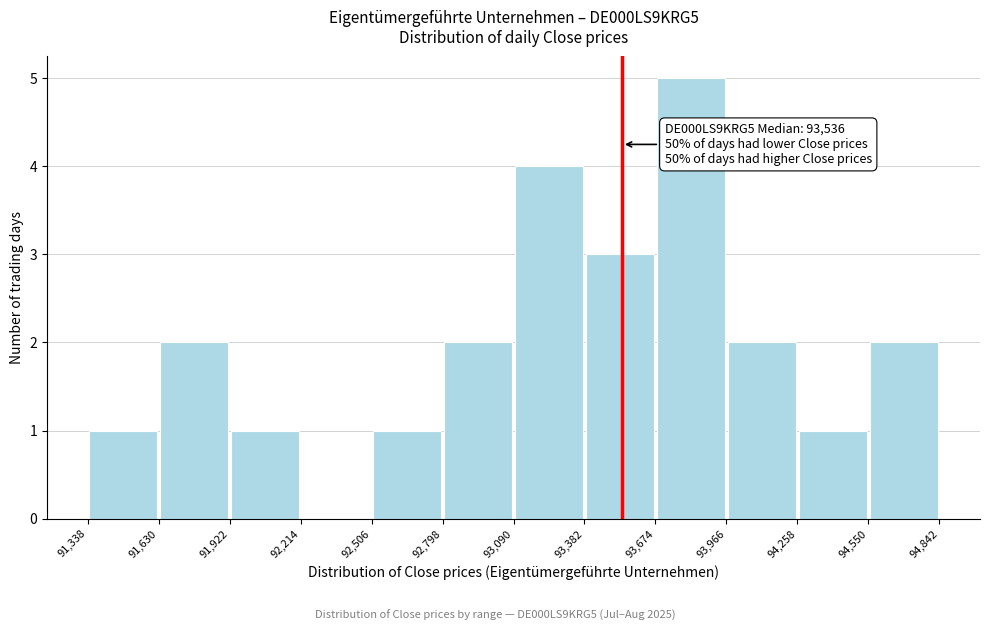

Over which range of the x-axis is the bar tallest?

93,674 to 93,966